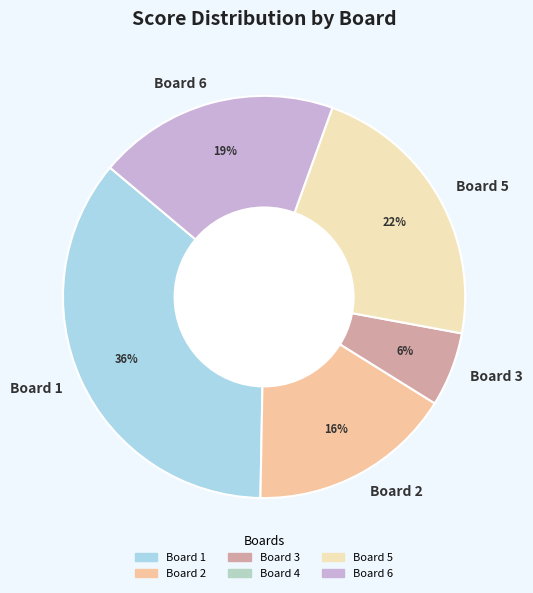

The Board 2 slice represents 31% of the pie. True or false?

False